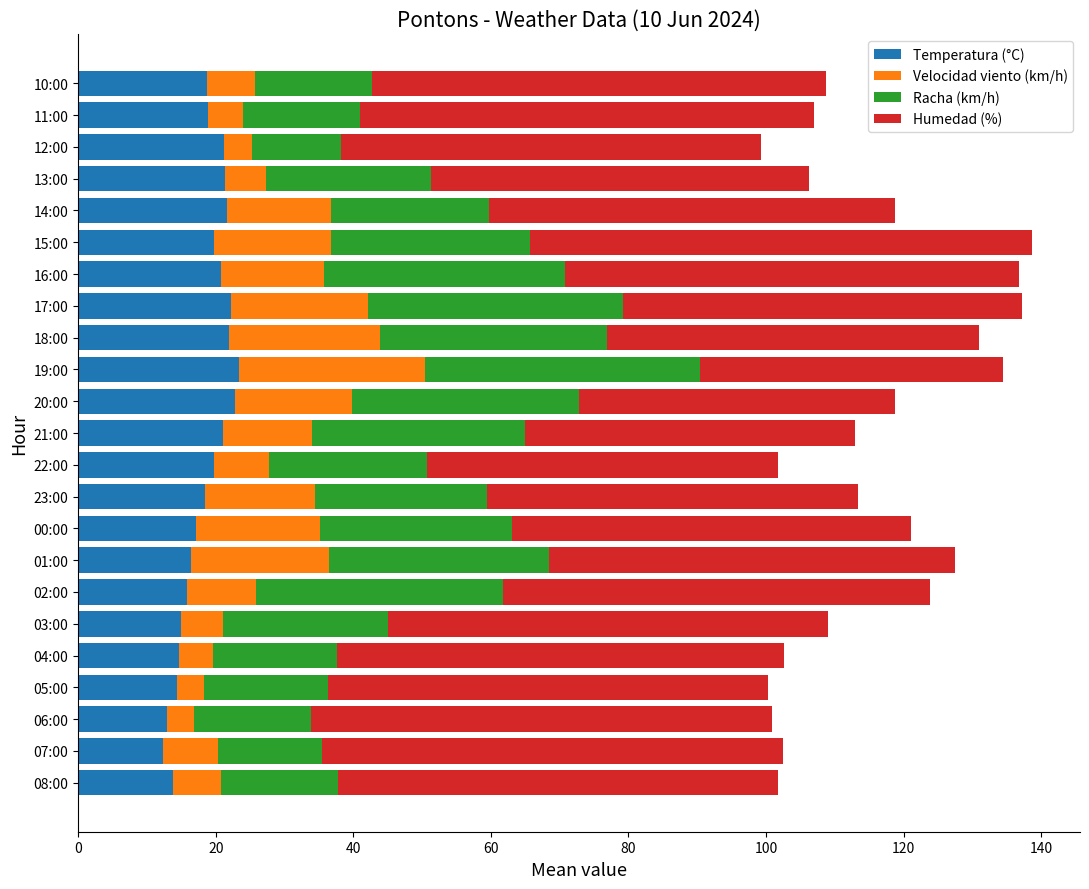

What is the maximum value for Temperatura (°C)?

23.4